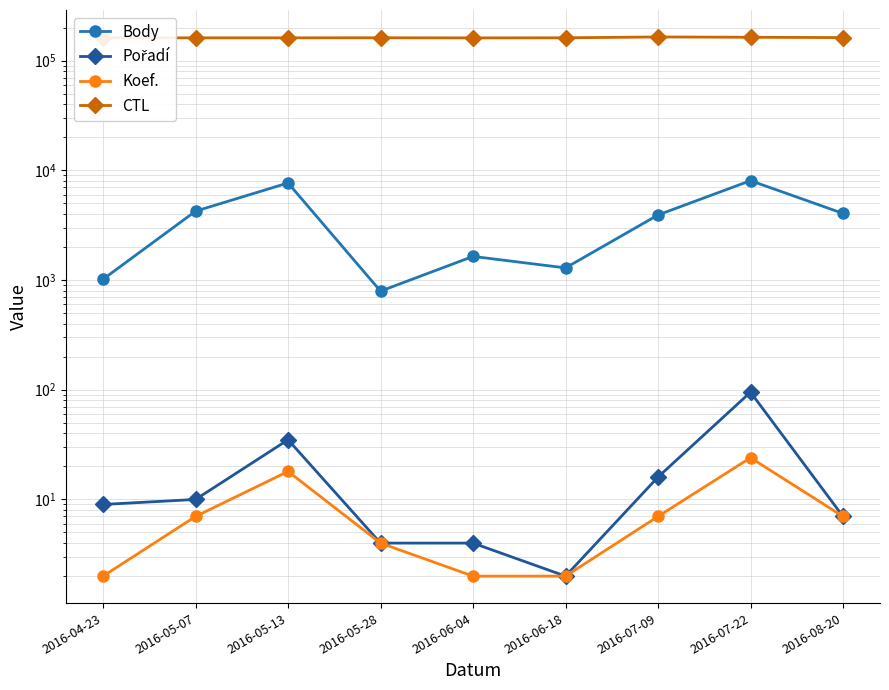

True or false: Pořadí and Koef. intersect in this chart.

False